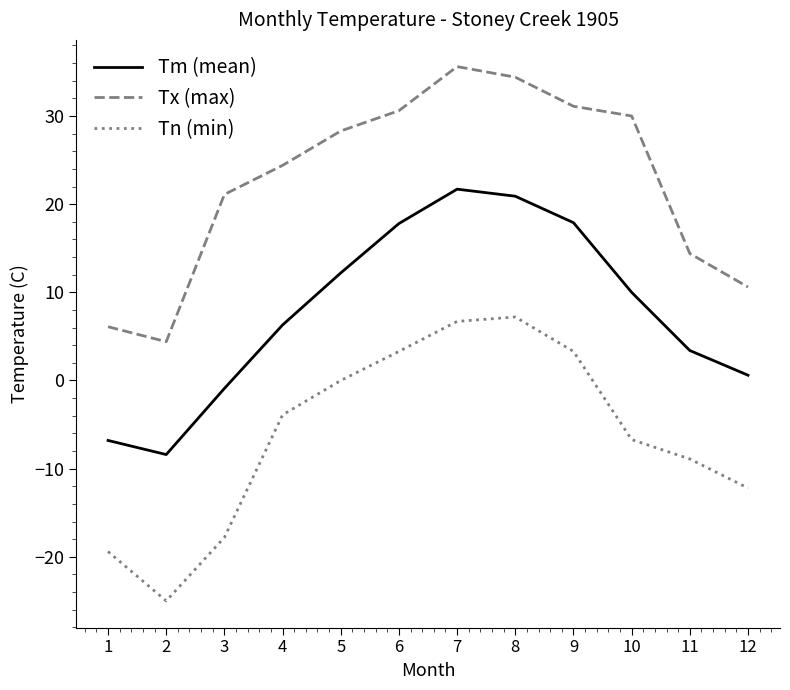

True or false: Tn (min) and Tx (max) intersect in this chart.

False